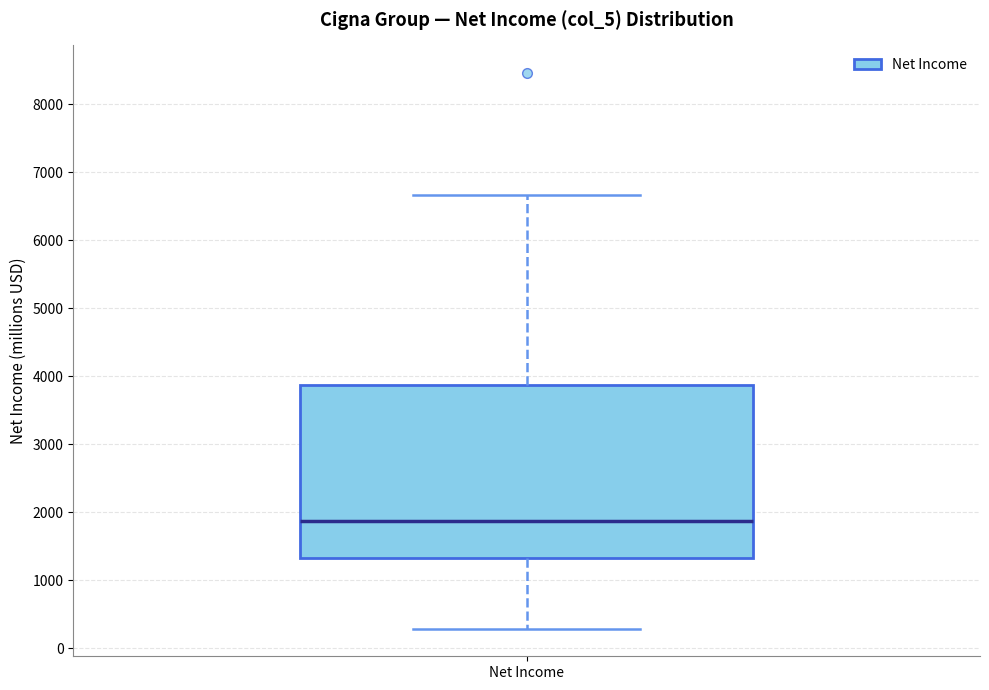

Where does the lower whisker of the box for Net Income end on the y-axis? The values are not printed on the chart, so give them approximately, as read against the axis.

300